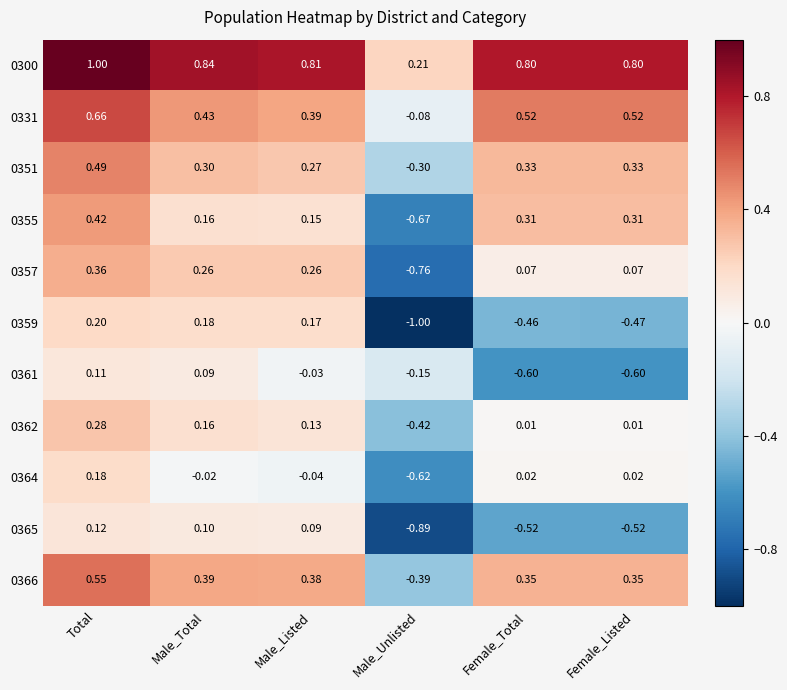

Which series changed the most between Male_Listed and Female_Total?

0359